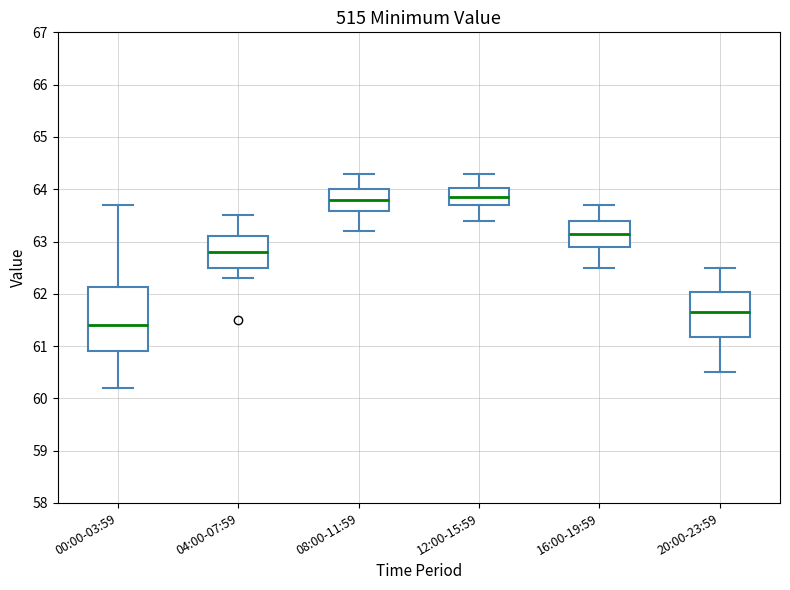

Comparing the boxes themselves (not the whiskers), which one is the tallest?

00:00-03:59